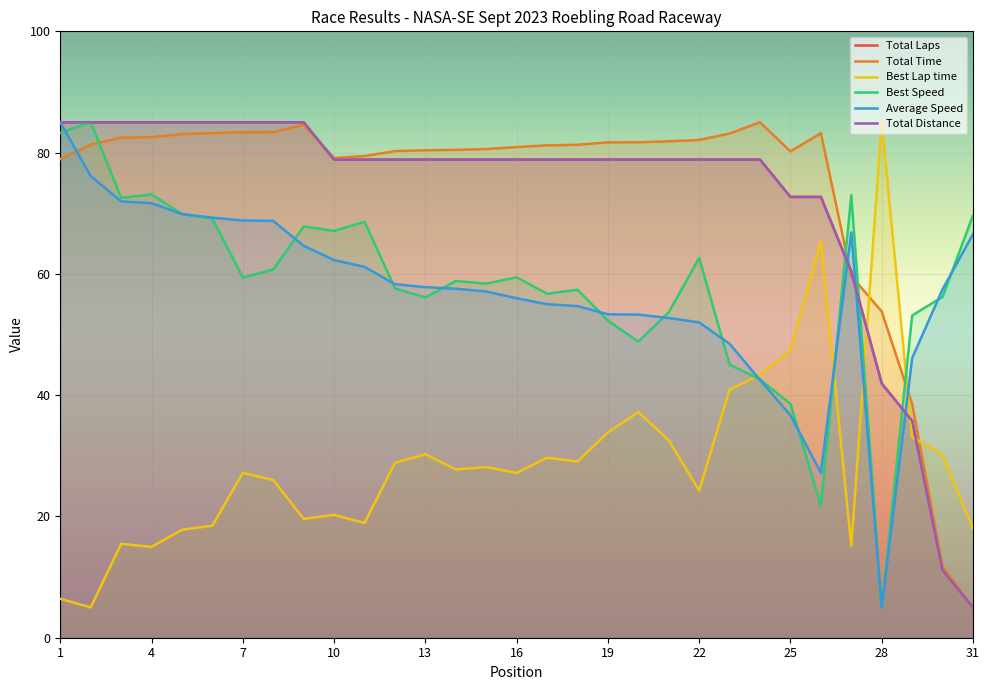

Where is the first local minimum for Best Speed?

3